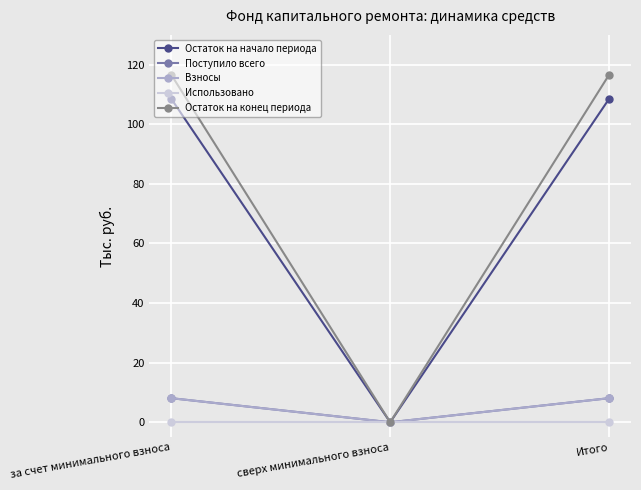

What is the value of the Остаток на конец периода point at the 1st from the left?

116.6